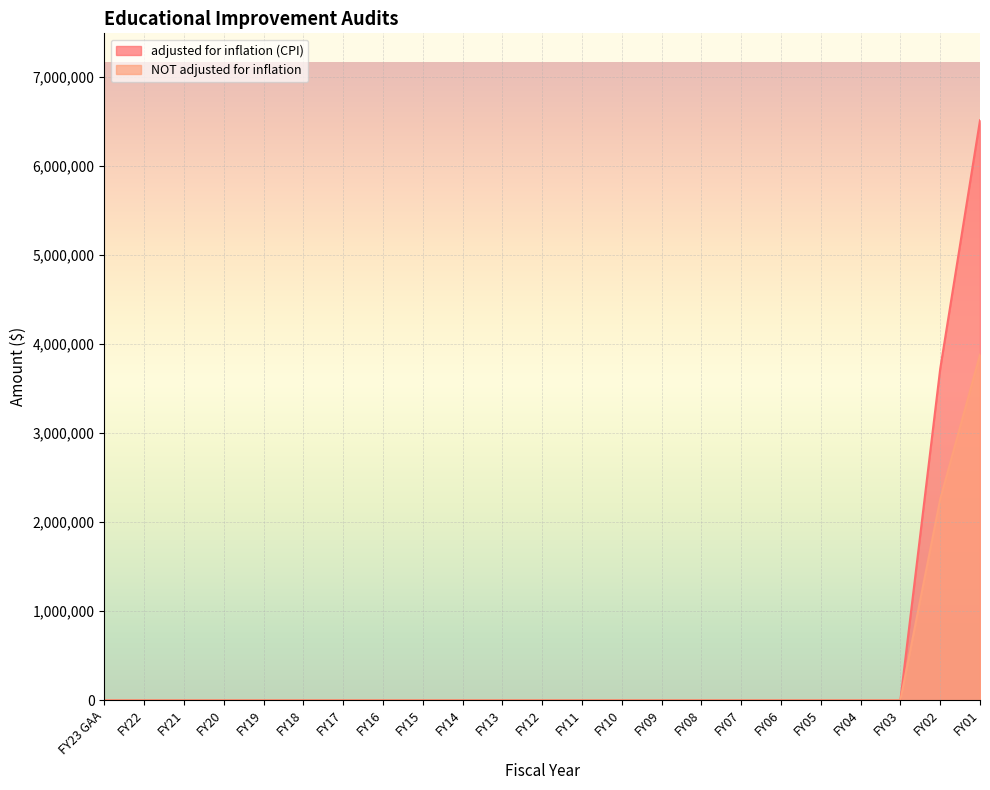

What is the maximum value for NOT adjusted for inflation?

3881115